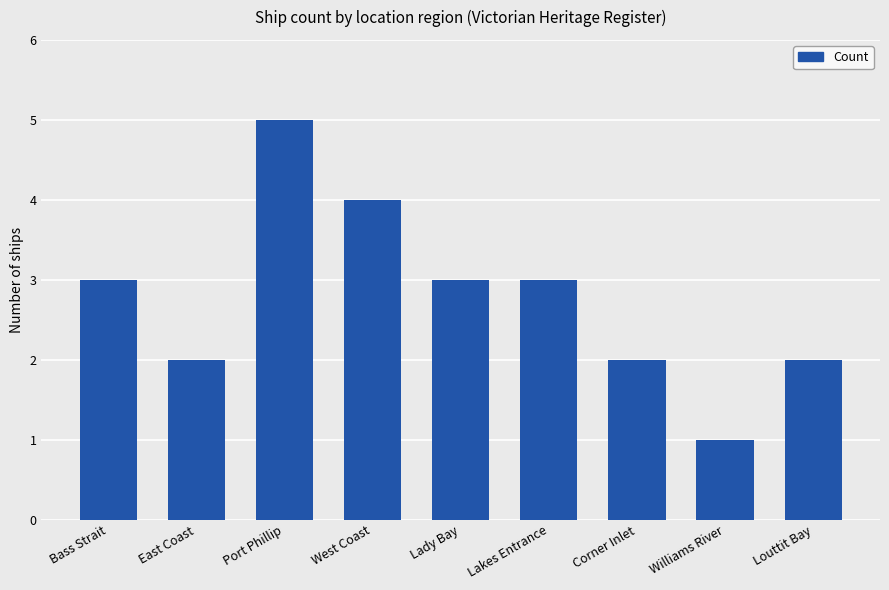

The value at East Coast is 1. True or false?

False